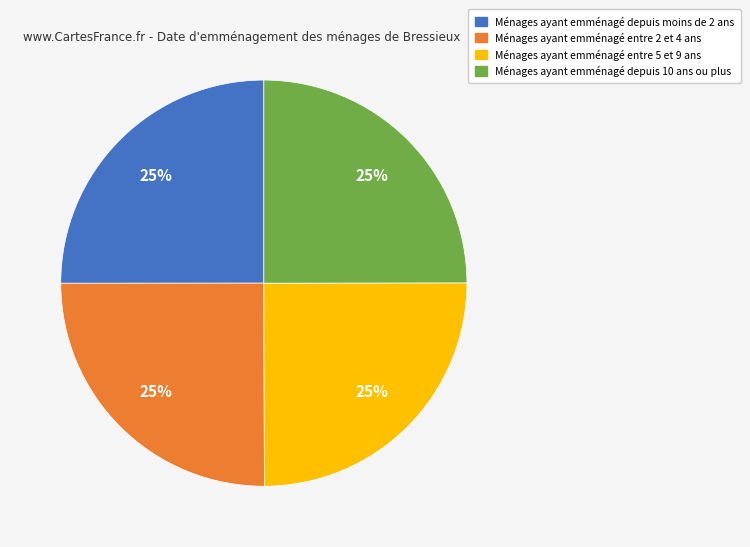

To the nearest percent, what is the average slice percentage?

25%